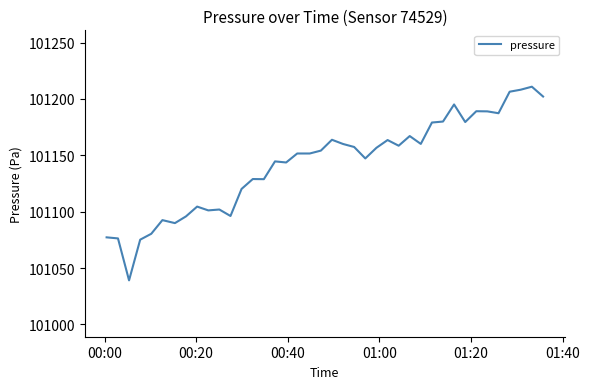

What is the greatest value displayed?

101210.9